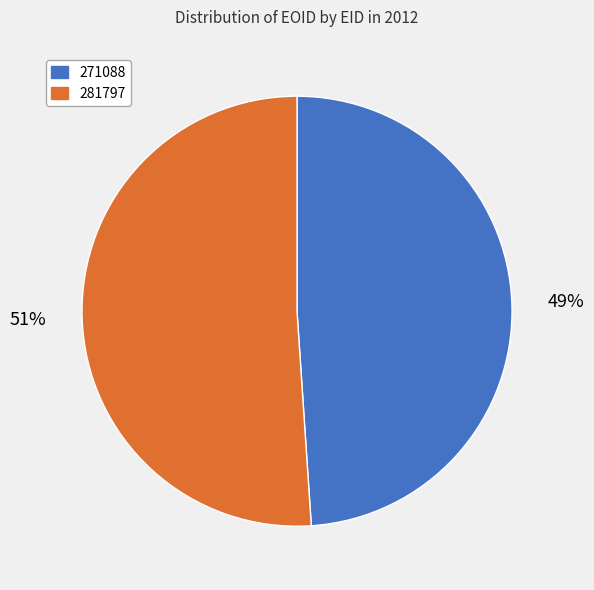

Count the number of slices in the pie.

2